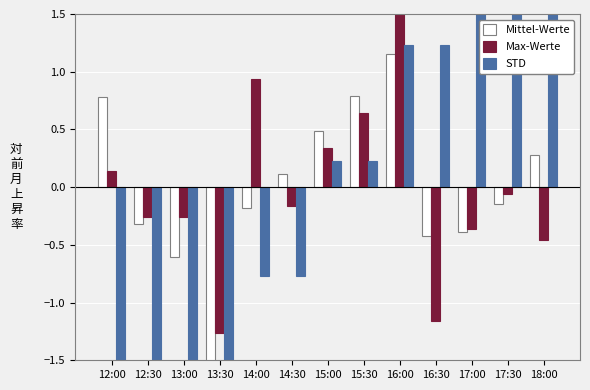

Reading left to right, extract all data points from this chart.

Mittel-Werte: 12:00=0.8	12:30=-0.3	13:00=-0.6	13:30=-1.5	14:00=-0.2	14:30=0.1	15:00=0.5	15:30=0.8	16:00=1.2	16:30=-0.4	17:00=-0.4	17:30=-0.1	18:00=0.3
Max-Werte: 12:00=0.1	12:30=-0.3	13:00=-0.3	13:30=-1.3	14:00=0.9	14:30=-0.2	15:00=0.3	15:30=0.6	16:00=1.9	16:30=-1.2	17:00=-0.4	17:30=-0.1	18:00=-0.5
STD: 12:00=-2.8	12:30=-2.8	13:00=-1.8	13:30=-1.8	14:00=-0.8	14:30=-0.8	15:00=0.2	15:30=0.2	16:00=1.2	16:30=1.2	17:00=2.2	17:30=2.2	18:00=3.2